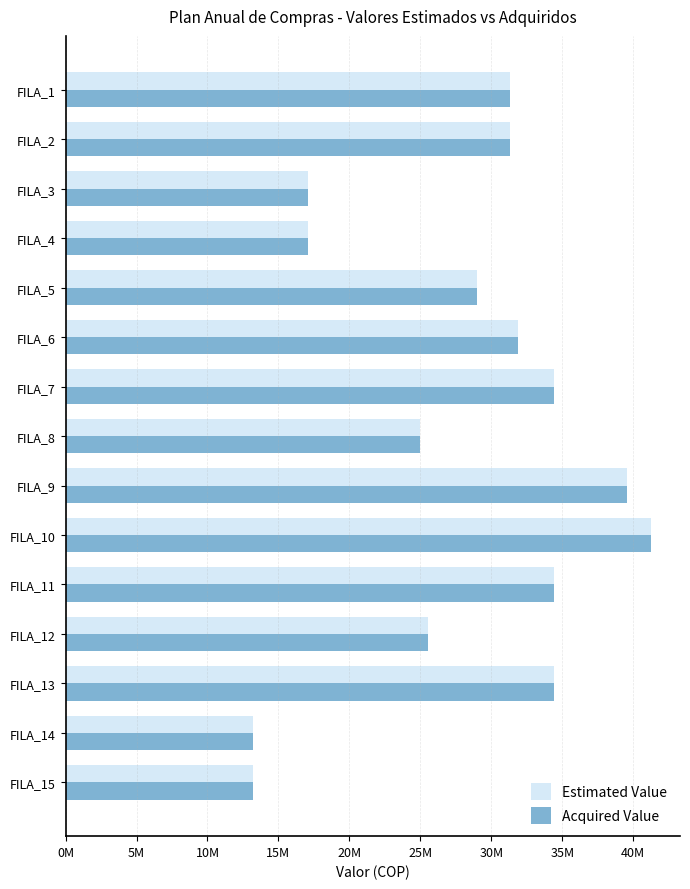

Where is Estimated Value nearest to the value 27220804?

FILA_12